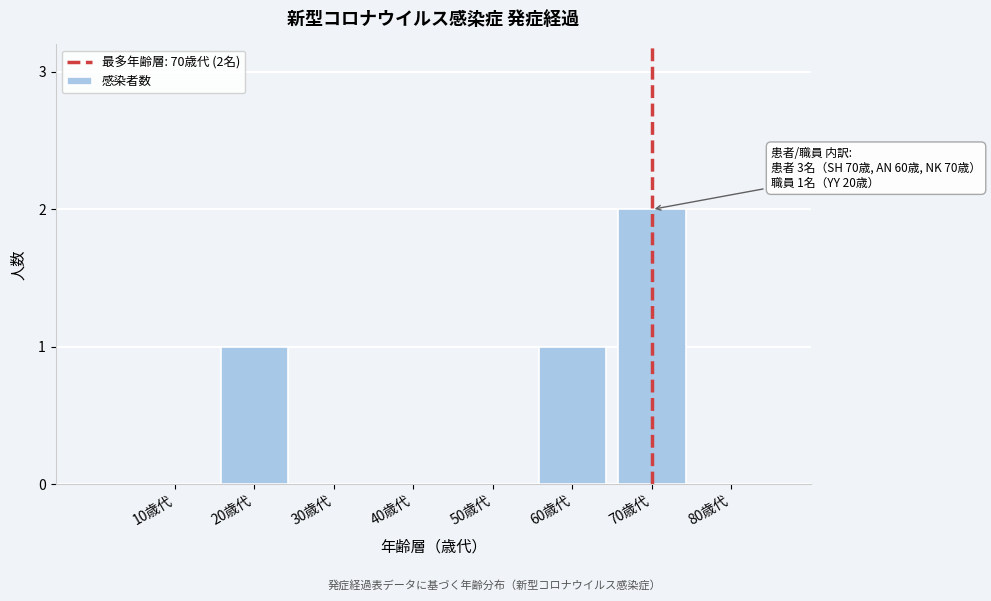

Reading right to left, list all the values displayed in this chart.

80歳代=0	70歳代=2	60歳代=1	50歳代=0	40歳代=0	30歳代=0	20歳代=1	10歳代=0